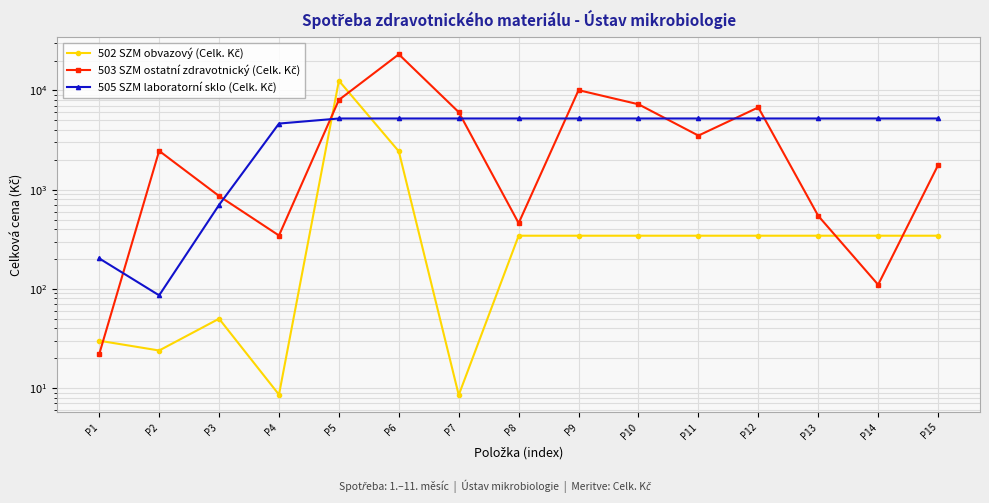

How many lines are shown in the chart?

3